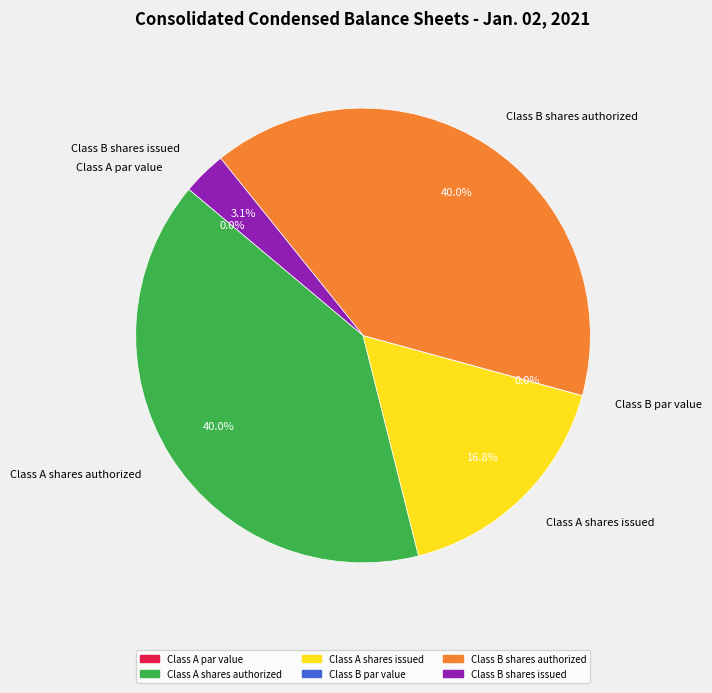

How much of the chart is everything except Class A shares authorized?

60.0%